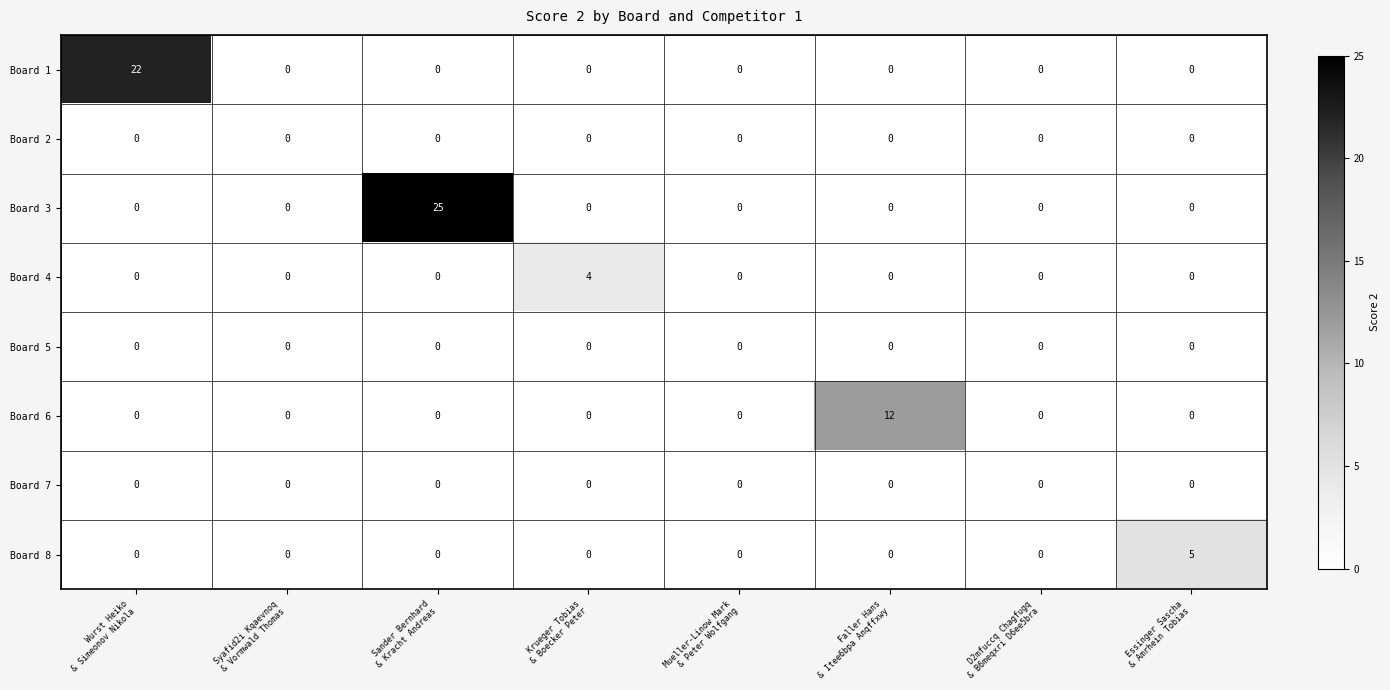

What is the sum of all Board 6 values?

12